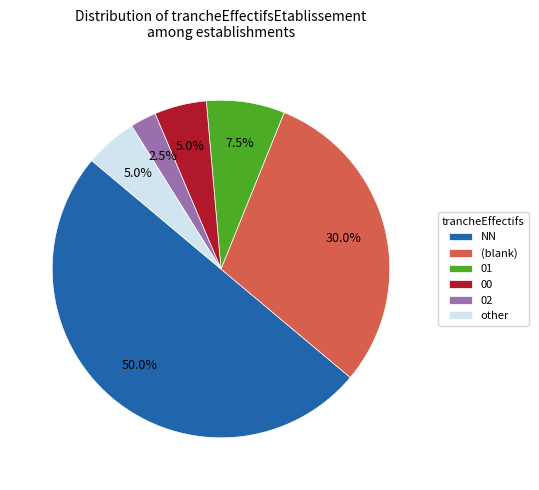

How many slices are in this pie chart?

6